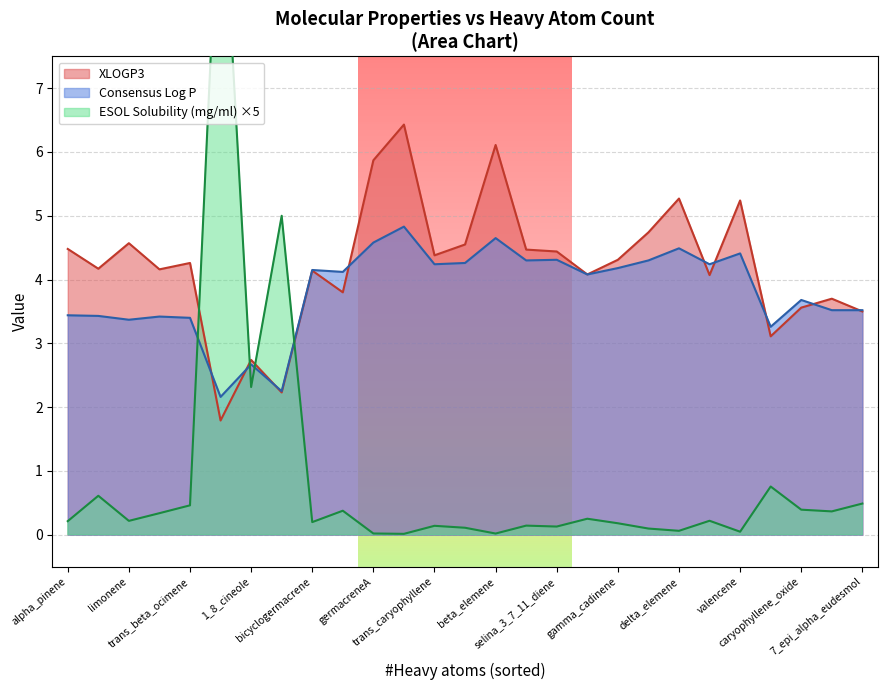

Is it true that Consensus Log P equals 4.2 at bicyclogermacrene?

True